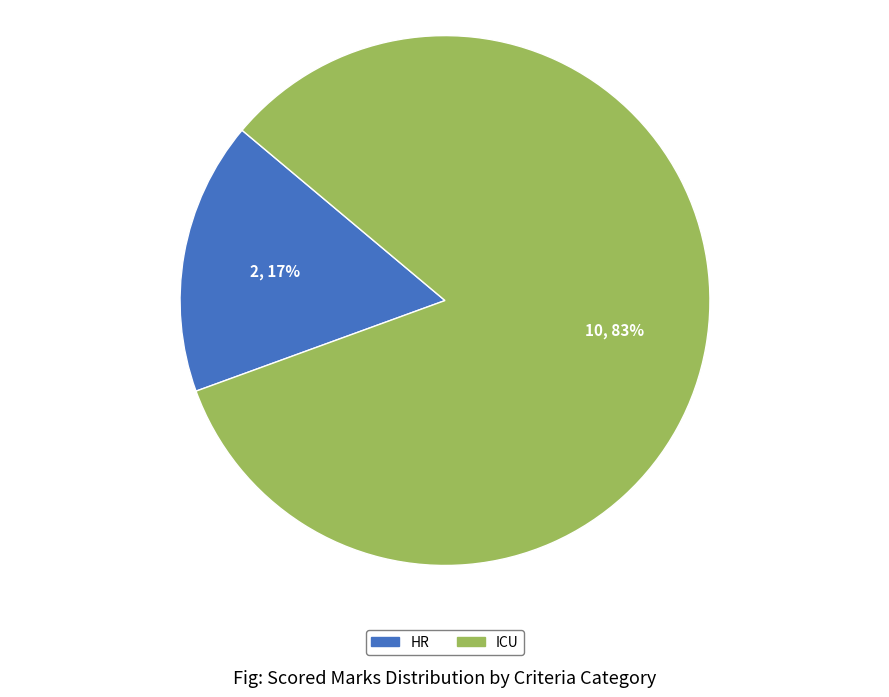

Between HR and ICU, which is larger?

ICU